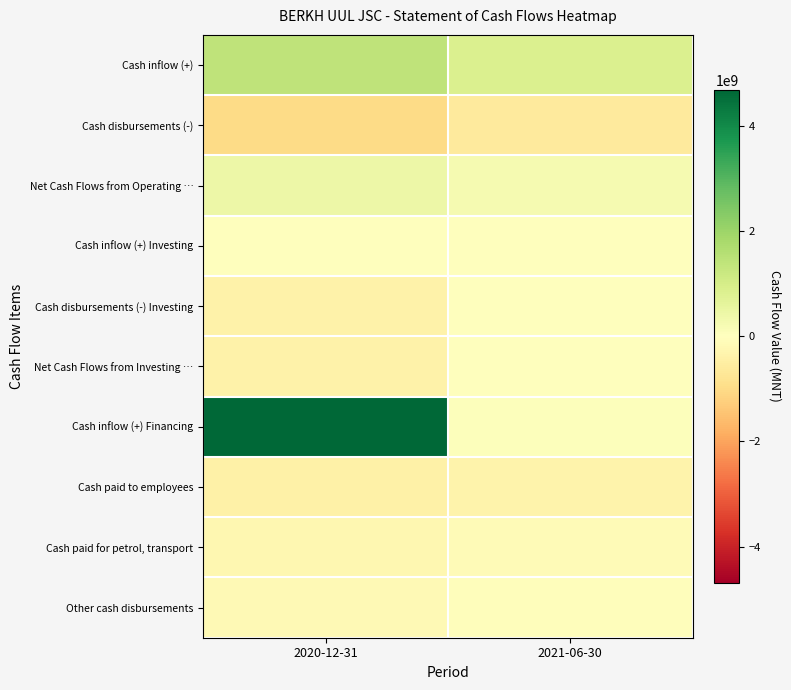

Reading left to right, list all the values displayed in this chart.

Cash inflow (+): 2020-12-31=1408410283.7	2021-06-30=842470200.0
Cash disbursements (-): 2020-12-31=-1002498763.7	2021-06-30=-617037800.0
Net Cash Flows from Operating …: 2020-12-31=405911520.0	2021-06-30=225432400.0
Cash inflow (+) Investing: 2020-12-31=150153.9	2021-06-30=-317200.0
Cash disbursements (-) Investing: 2020-12-31=-369362633.0	2021-06-30=-317200.0
Net Cash Flows from Investing …: 2020-12-31=-369212479.0	2021-06-30=0.0
Cash inflow (+) Financing: 2020-12-31=4684049663.0	2021-06-30=44000000.0
Cash paid to employees: 2020-12-31=-426713920.4	2021-06-30=-352215000.0
Cash paid for petrol, transport: 2020-12-31=-243553023.8	2021-06-30=-137742900.0
Other cash disbursements: 2020-12-31=-156693556.9	2021-06-30=-64443200.0